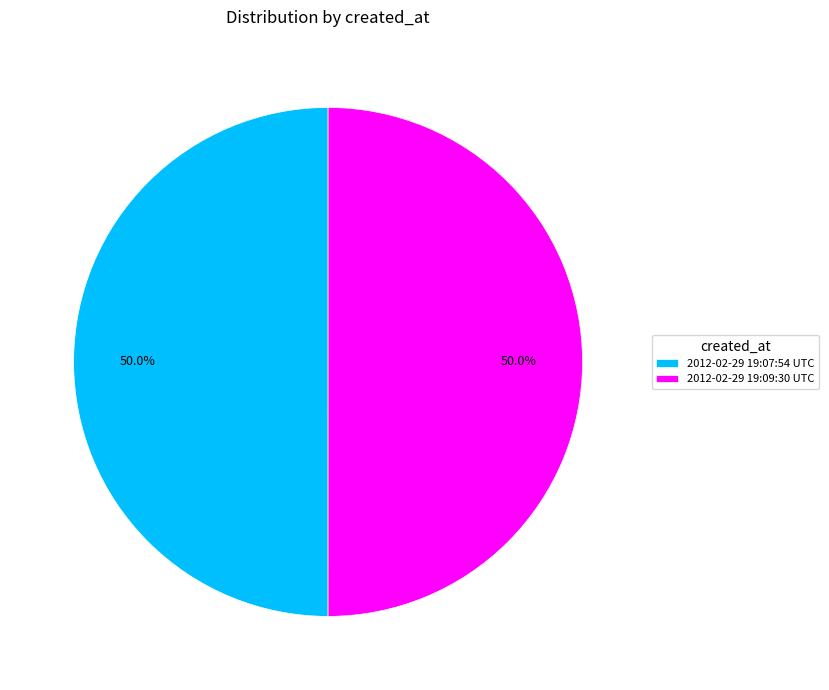

Is it true that 2012-02-29 19:09:30 UTC is 50% of the pie?

True